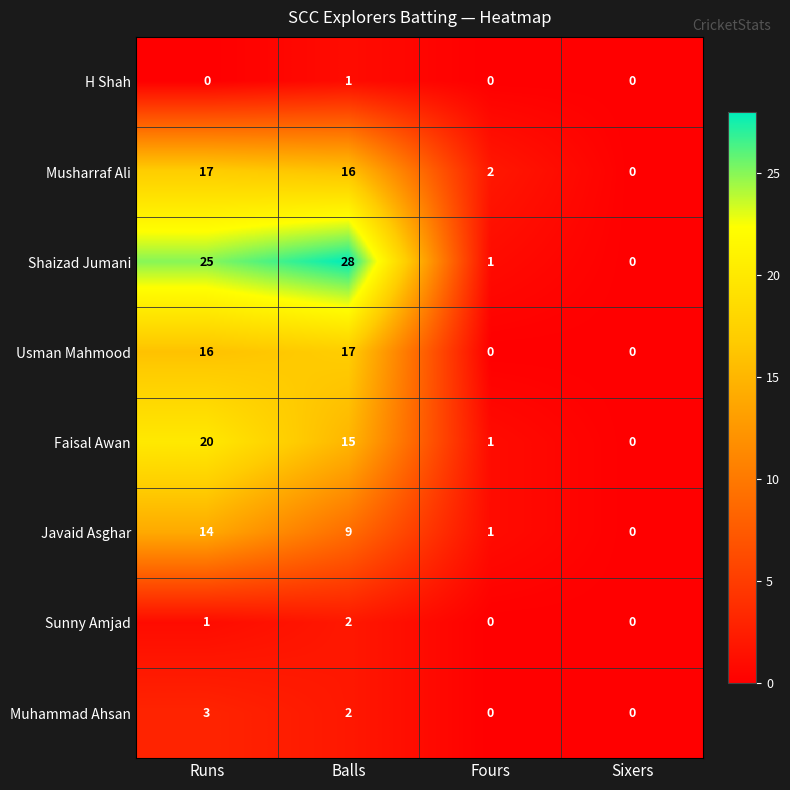

Where is Javaid Asghar nearest to the value 7?

Balls